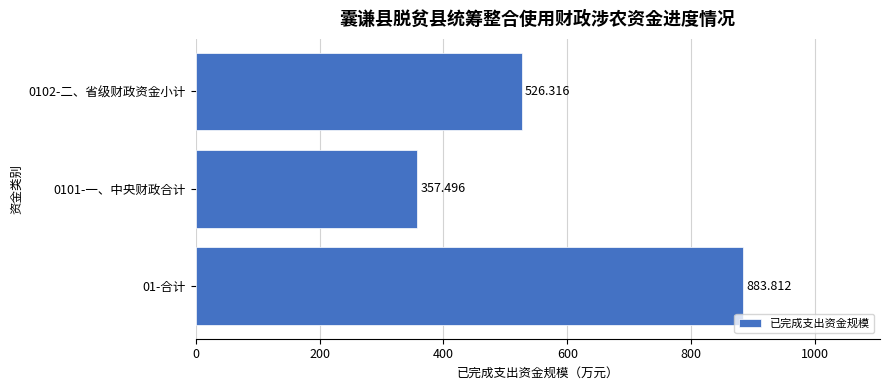

What is the difference between the maximum and minimum values?

526.3